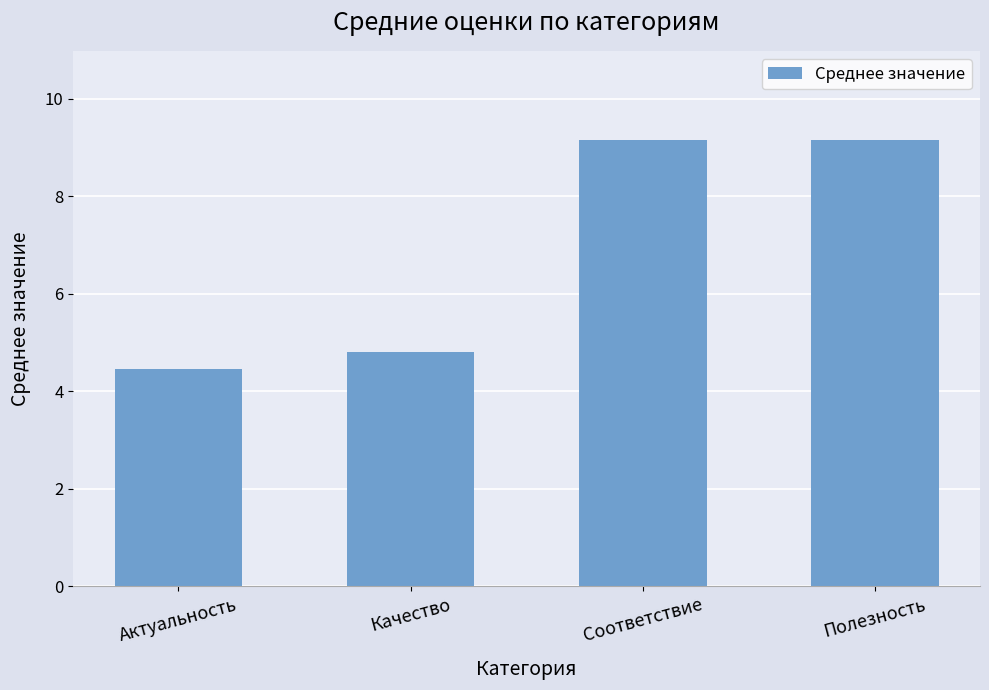

What position from the right is Актуальность?

4